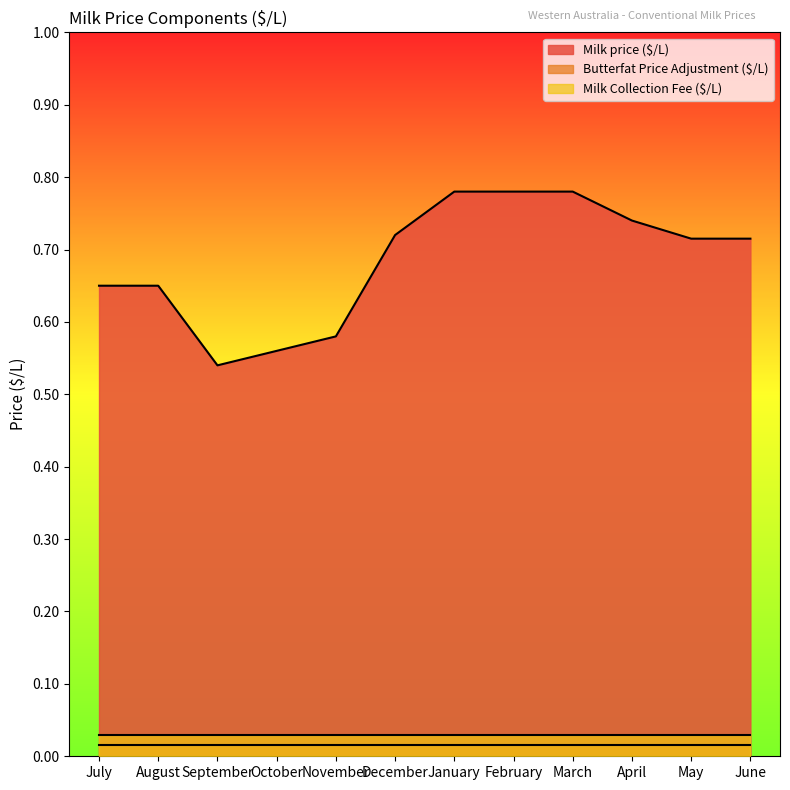

What is the minimum value for Milk price ($/L)?

0.5